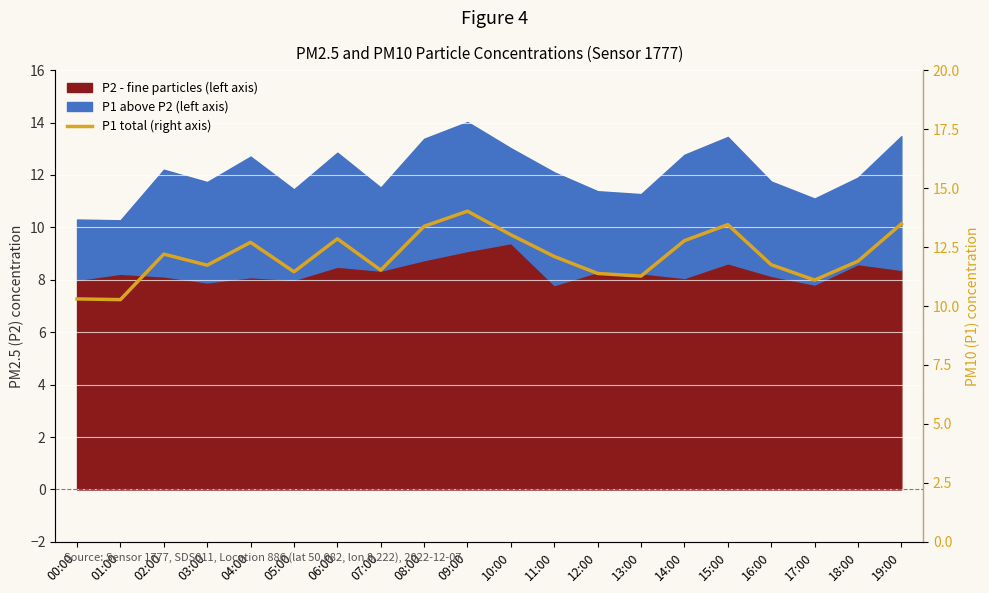

How many interior local valleys (lower than both neighbors) does the data have?

6